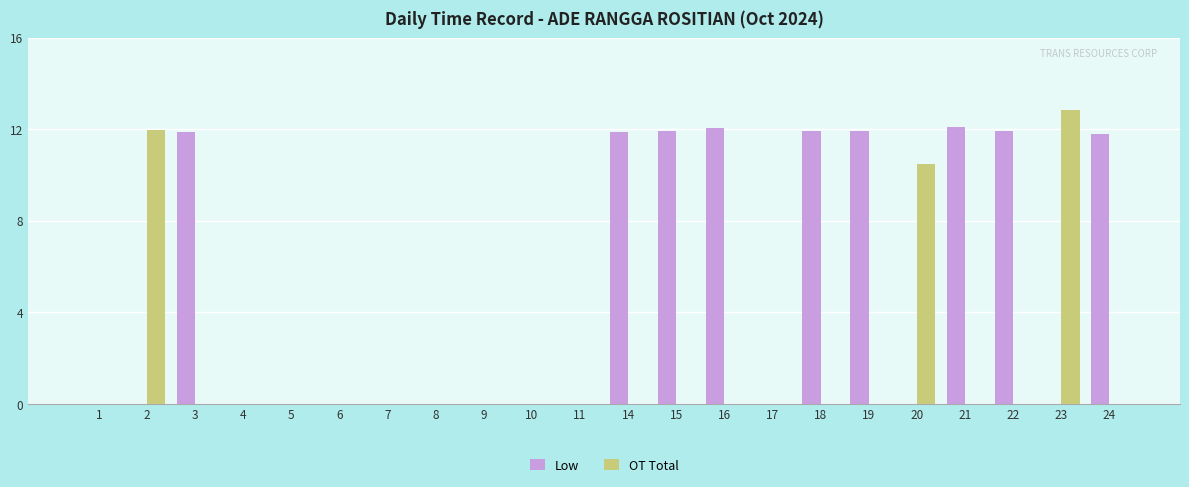

What is the sum of the Low values at 24 and 3?

23.7